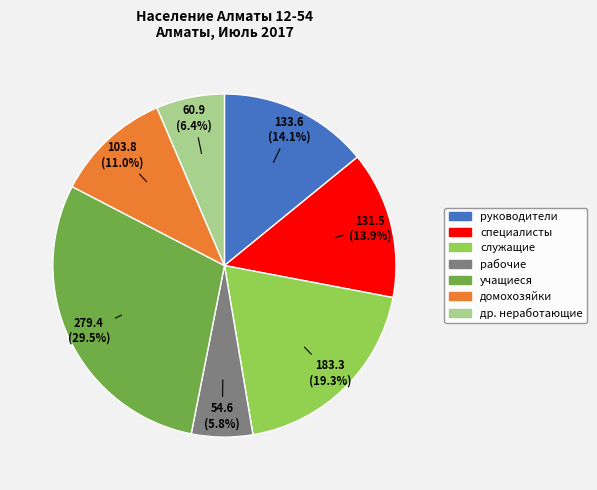

Approximately how many times larger is the value at специалисты compared to учащиеся?

0.5